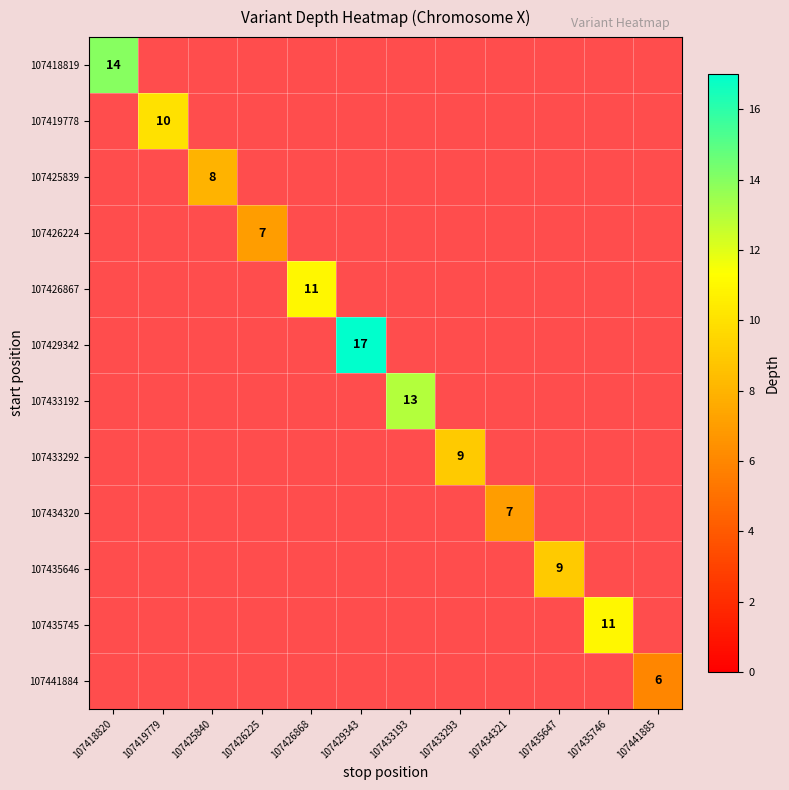

Rank the categories by 107441884 value from lowest to highest.

107418820, 107419779, 107425840, 107426225, 107426868, 107429343, 107433193, 107433293, 107434321, 107435647, 107435746, 107441885